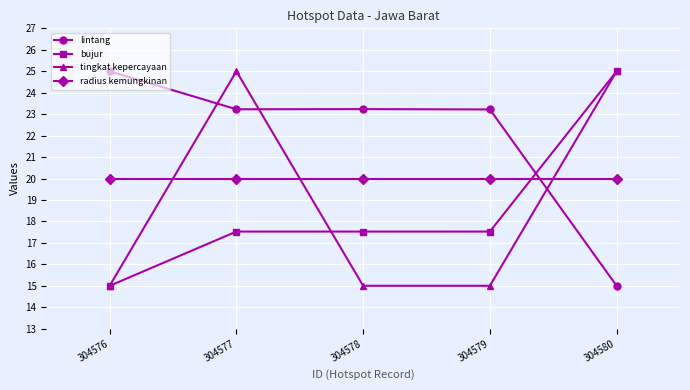

How many lines are shown in the chart?

4